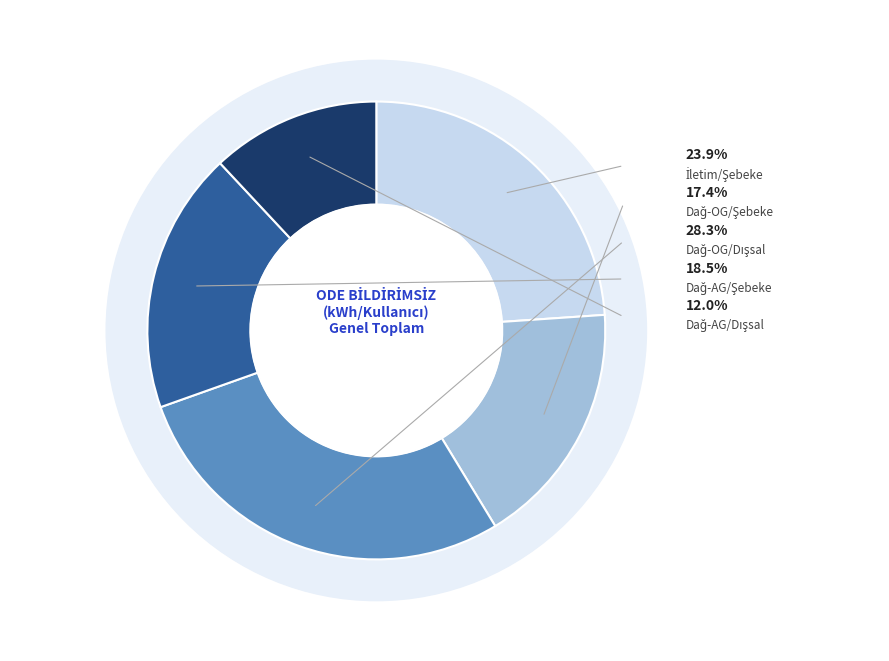

The Dağıtım-AG-Dışsal slice represents 12% of the pie. True or false?

True